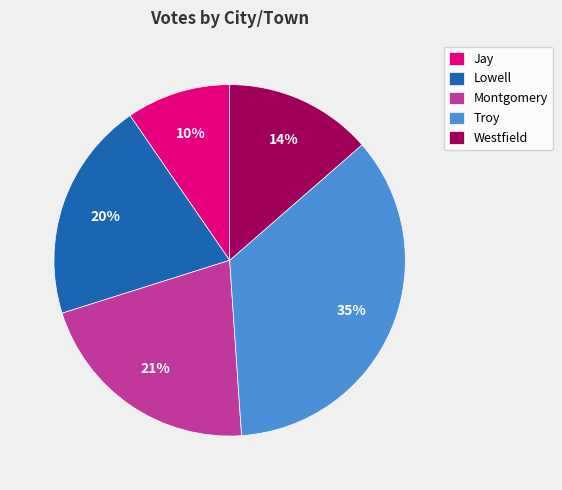

Which slice is the largest?

Troy